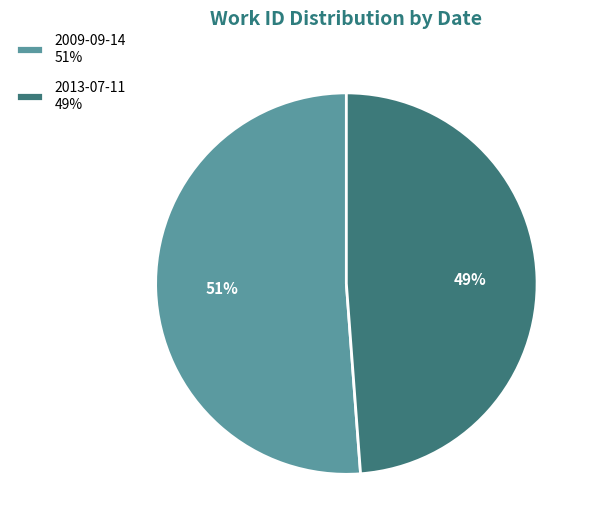

Is the sum of 2009-09-14 51% and 2013-07-11 49% greater than half?

Yes